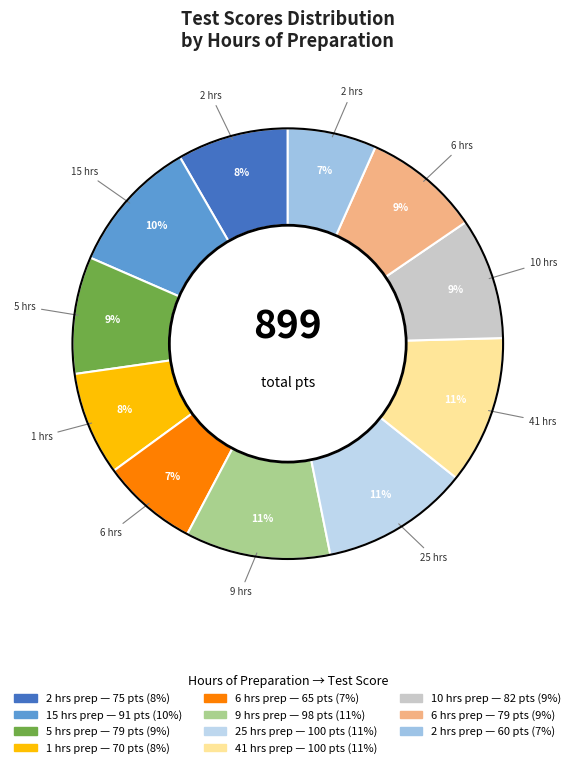

What is the largest slice in the pie chart?

25